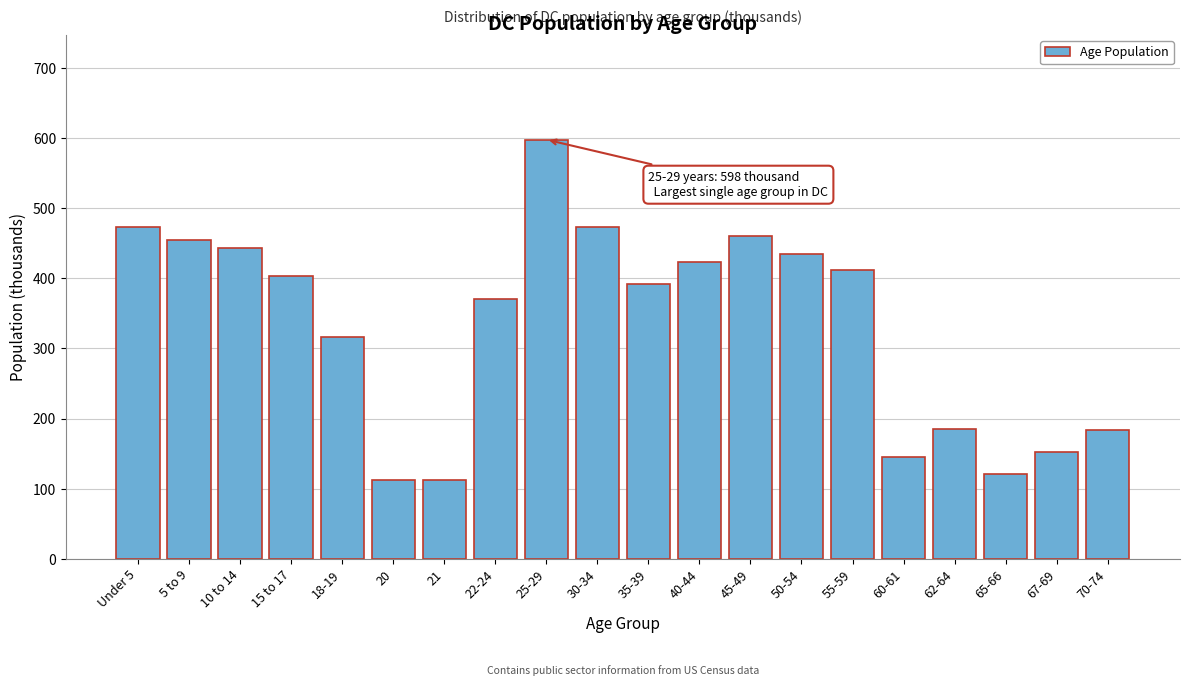

What is the value of the 5th bar from the left?

317